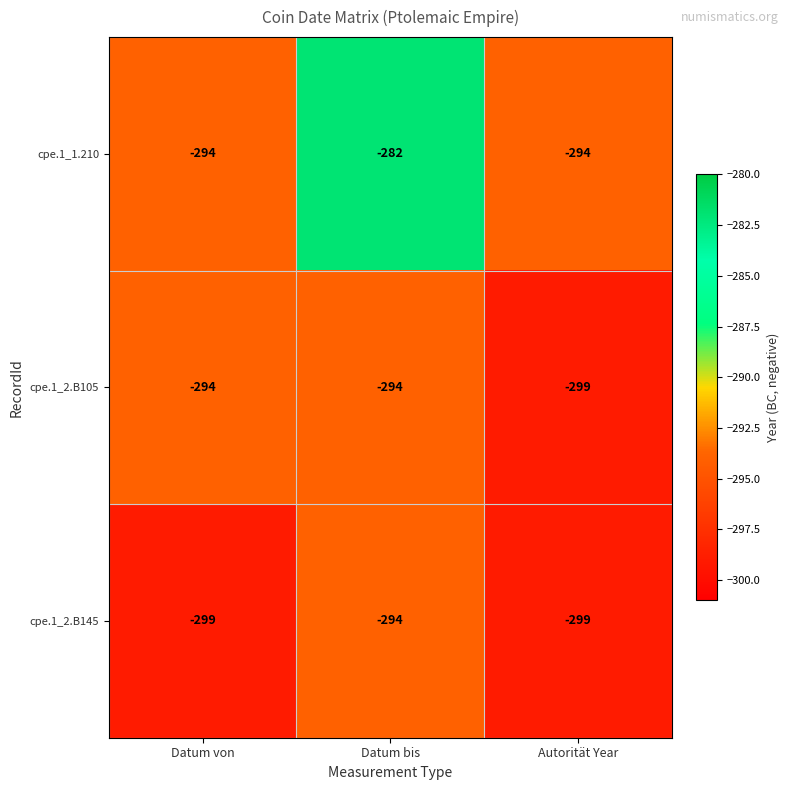

Rank the series by their average value, from lowest to highest.

cpe.1_2.B145, cpe.1_2.B105, cpe.1_1.210